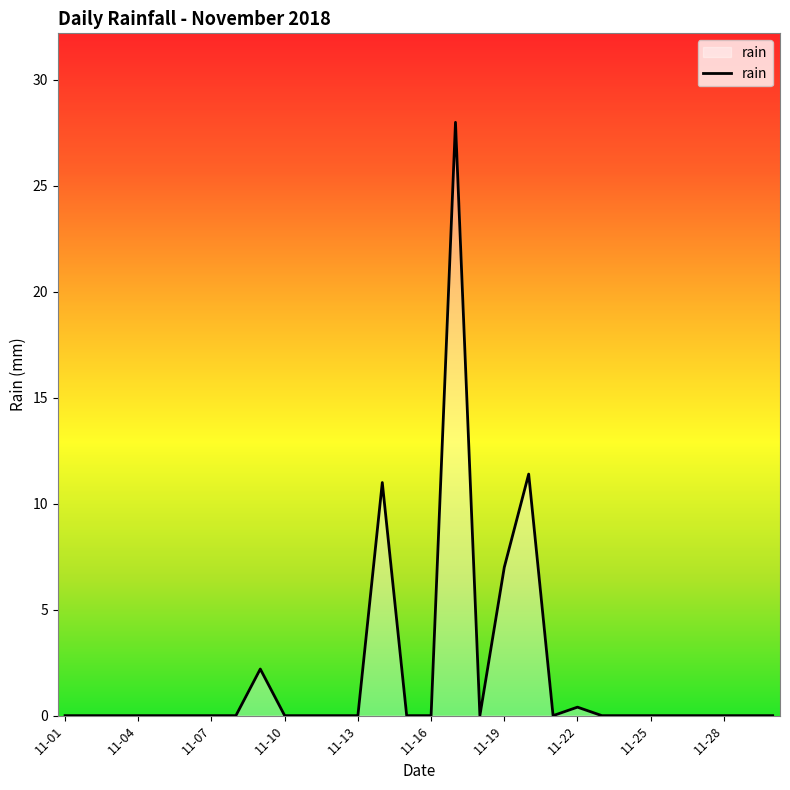

Does the chart display data point markers on the line(s)?

No